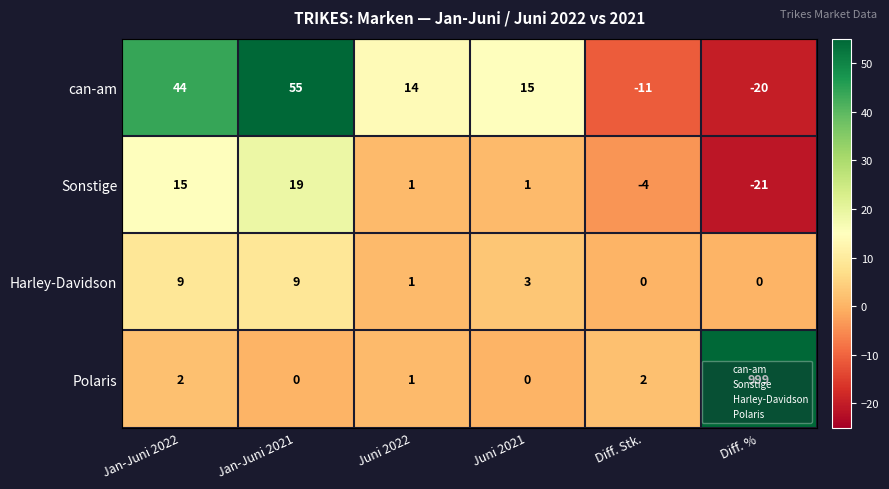

Which label corresponds to the smallest value in the chart?

Diff. %